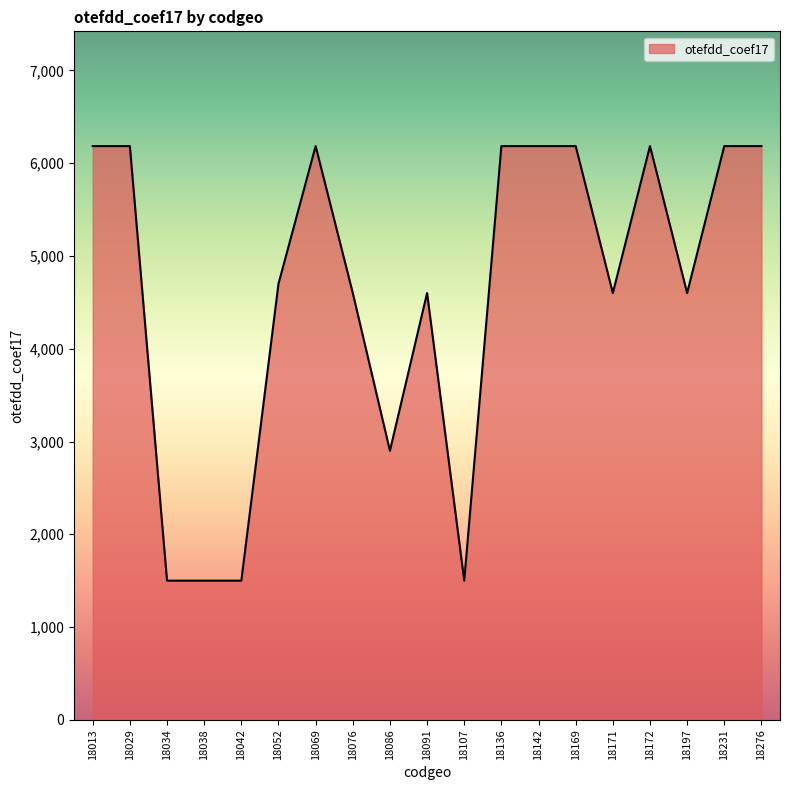

Reading left to right, extract all data points from this chart.

6184	6184	1500	1500	1500	4700	6184	4600	2900	4600	1500	6184	6184	6184	4600	6184	4600	6184	6184